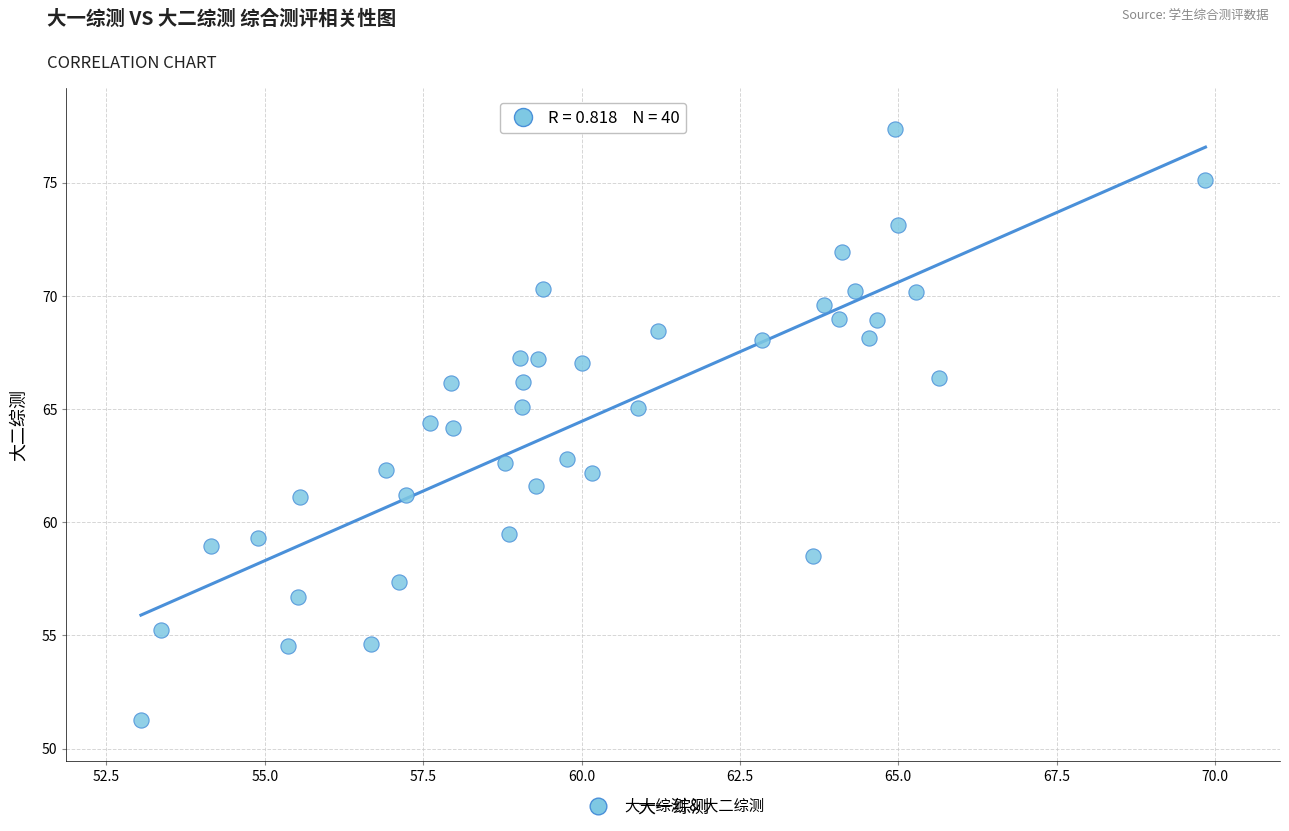

What is the range of Y values (max minus min)?

26.1